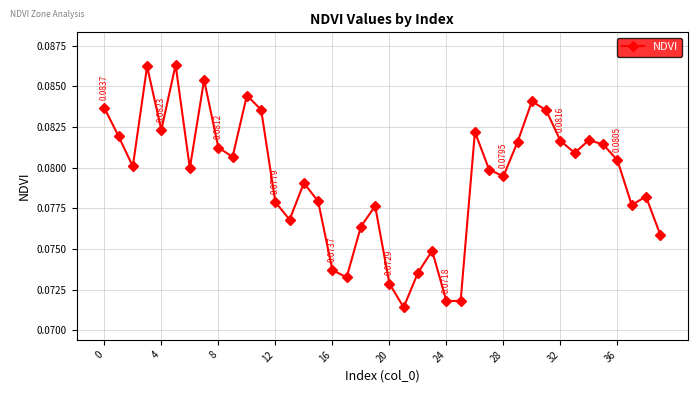

How many lines are shown in the chart?

1